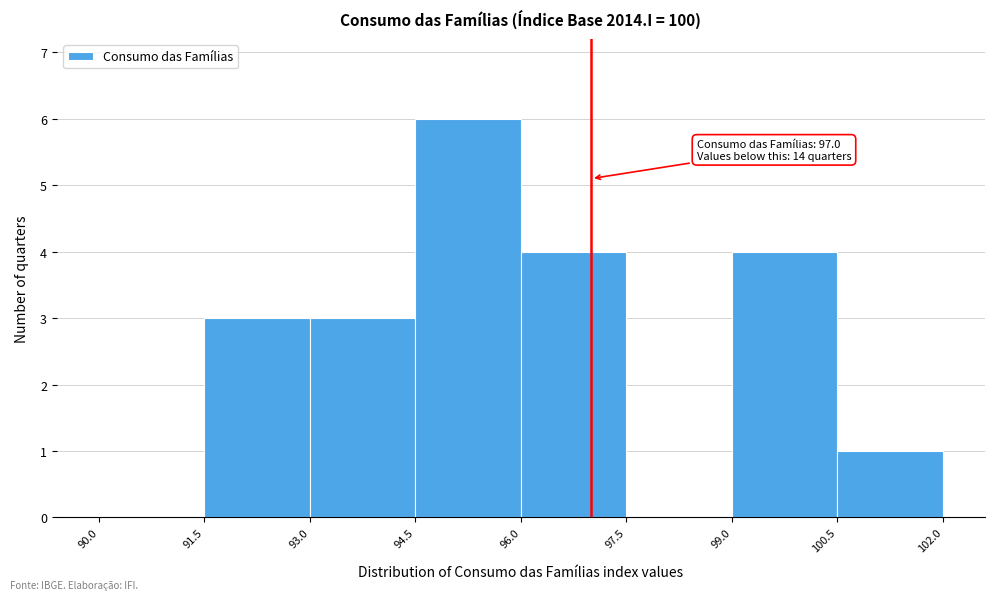

Over which range of the x-axis is the bar tallest?

94.5 to 96.0